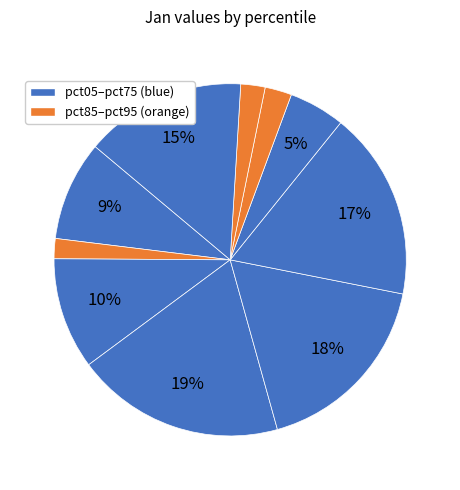

Count the number of slices in the pie.

10